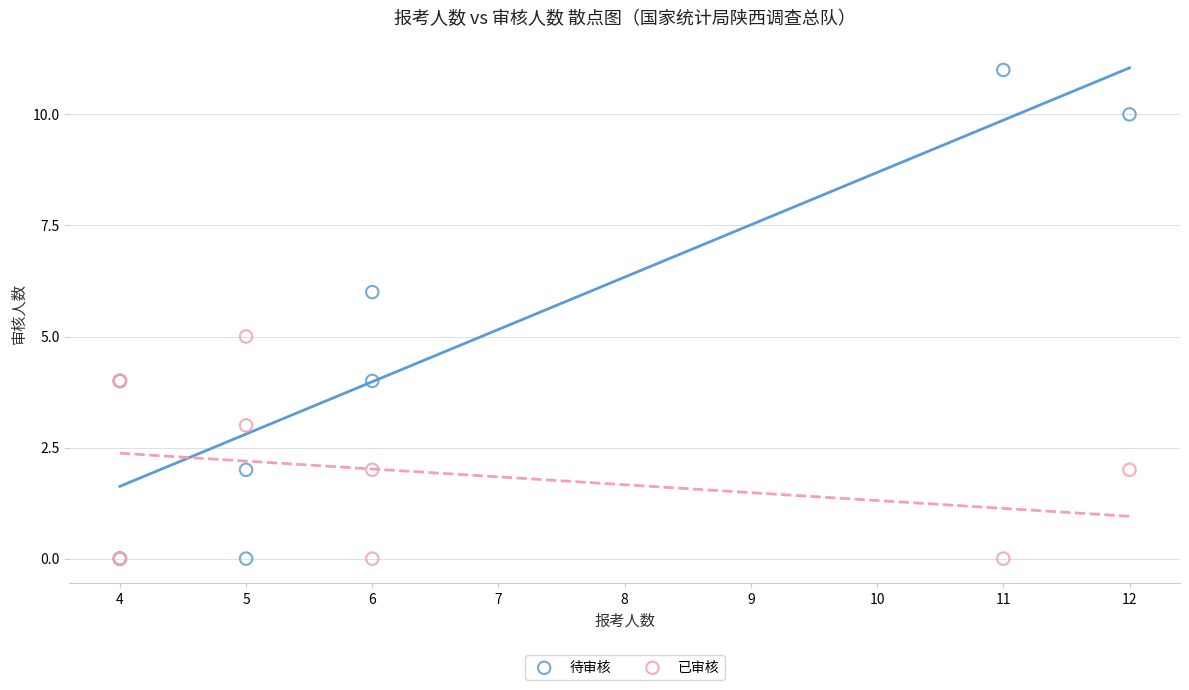

Which series has the widest spread of Y values?

待审核